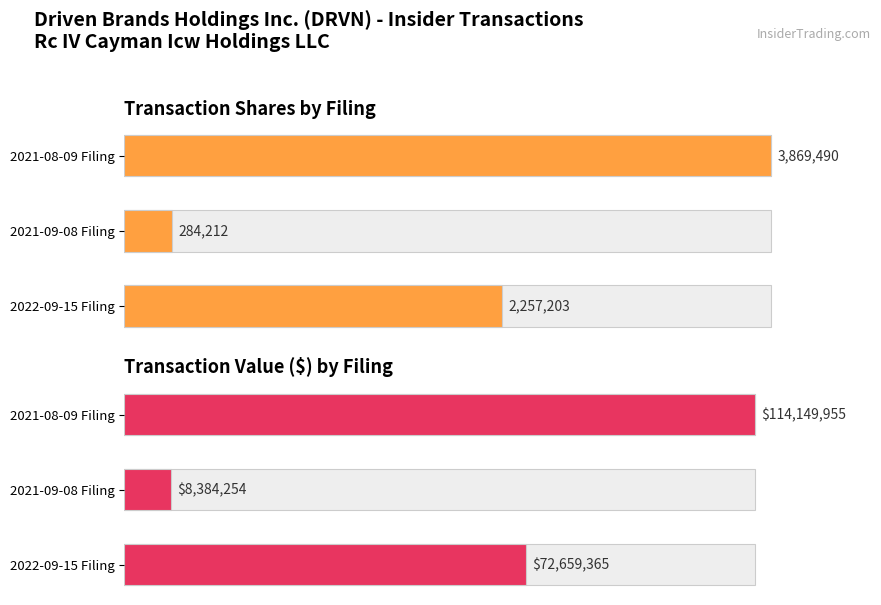

How many groups of bars are there?

3